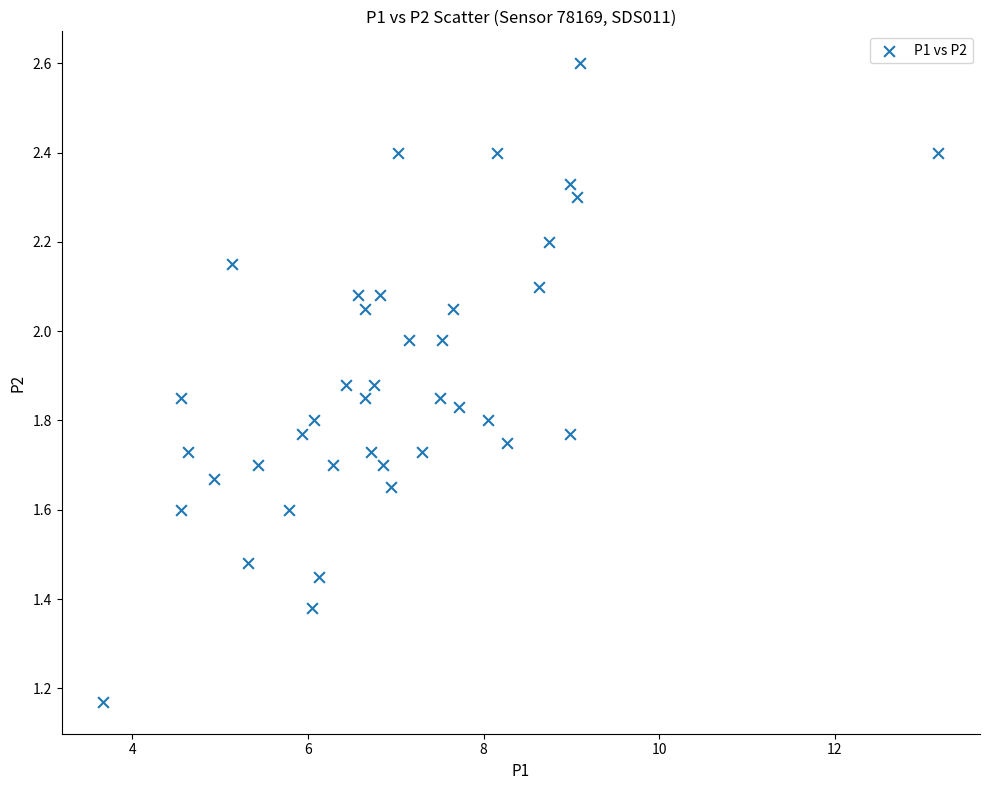

What is the range of X values (max minus min)?

9.5